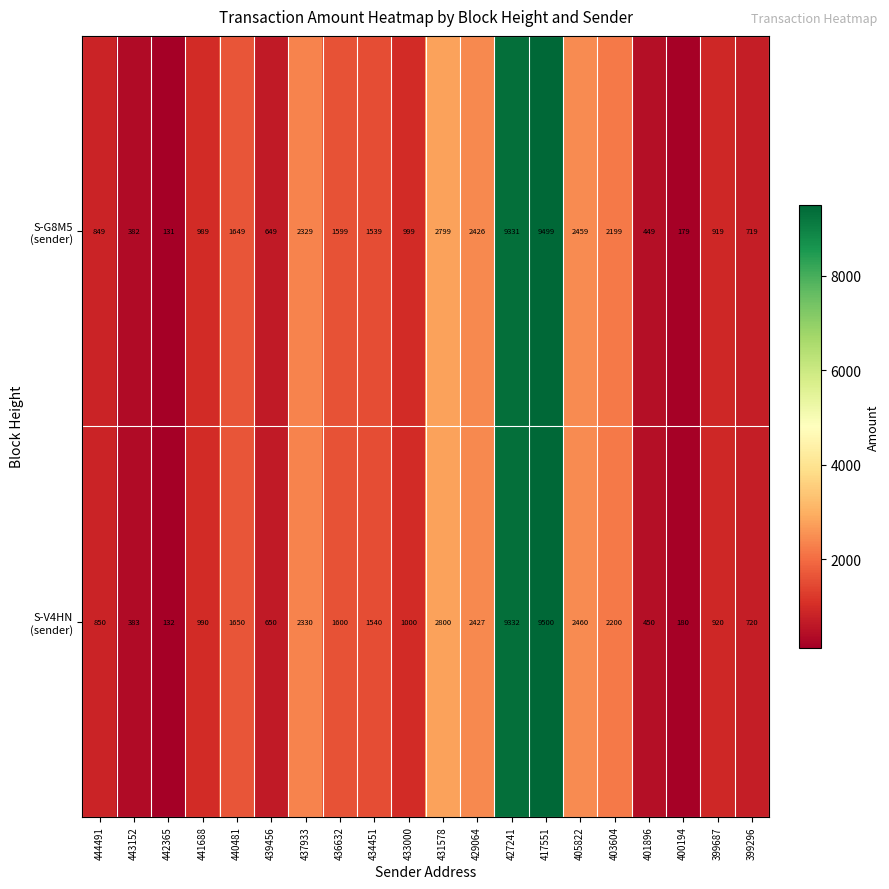

At which category does the chart reach its minimum across all series?

442365